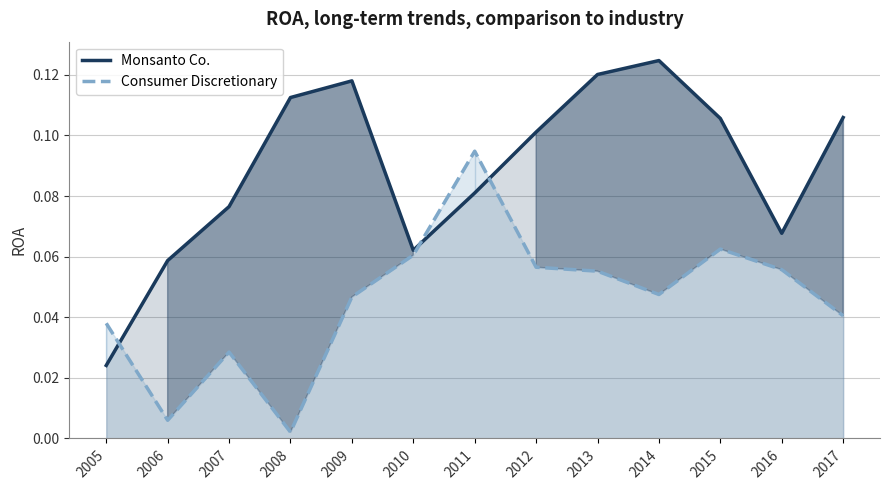

Which series has the largest total across all categories?

Monsanto Co.